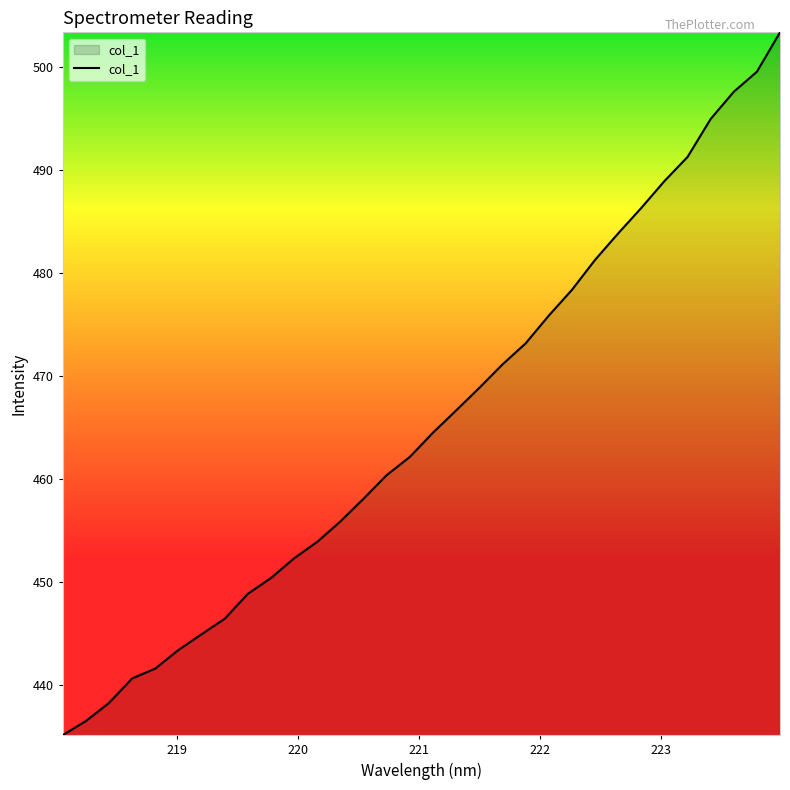

What is the sum of all values?

14893.5